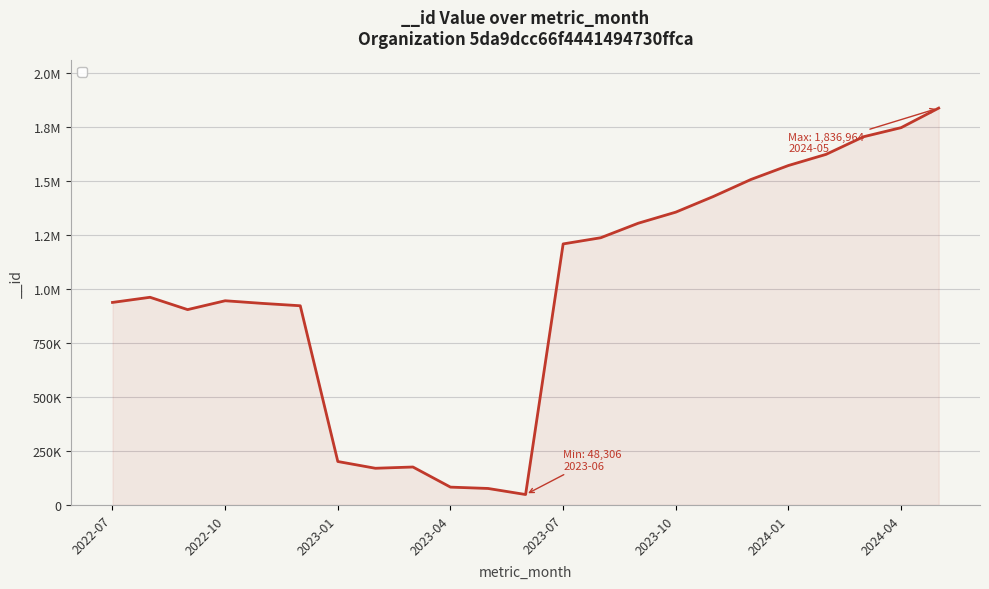

Is this an area chart (filled region under the line)?

Yes